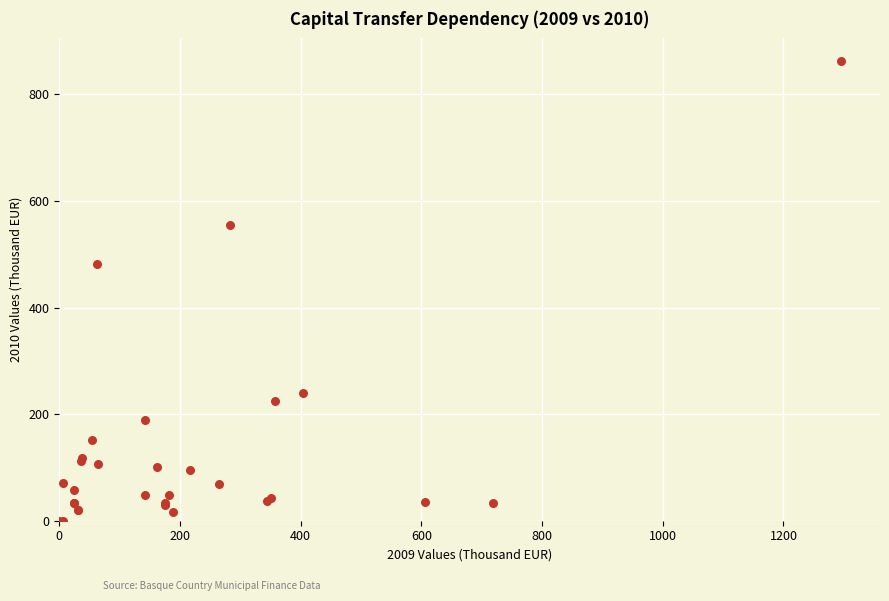

What Y value in the scatter plot is closest to 431?

481.0